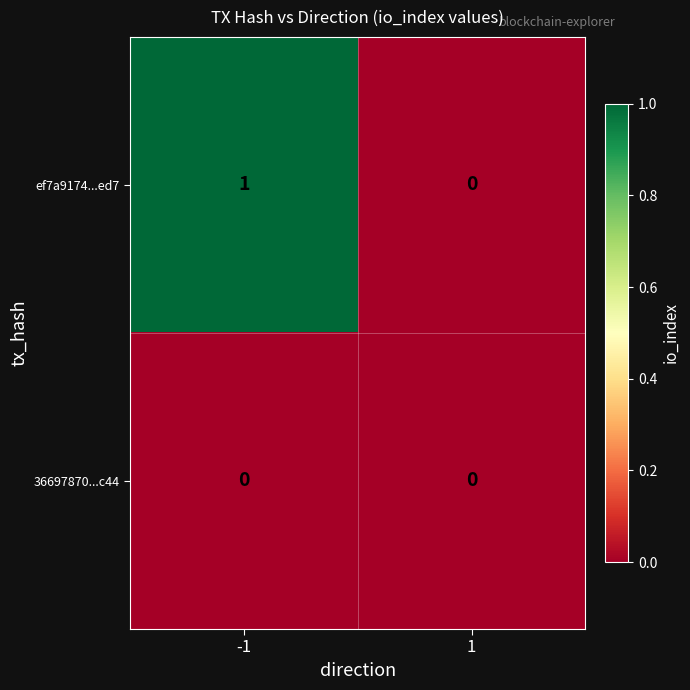

How many data points does each series have?

2